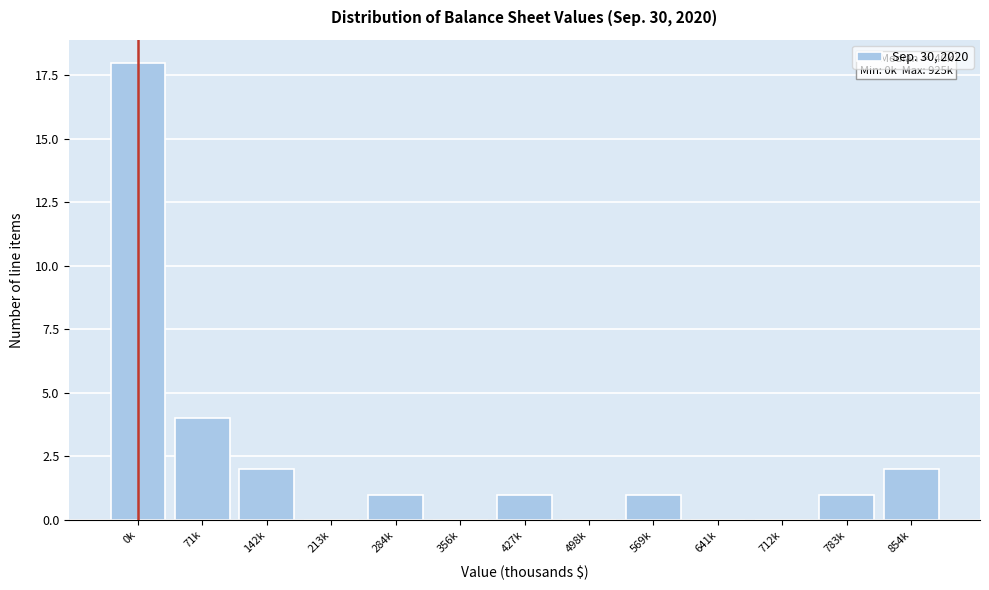

Reading left to right, extract all data points from this chart.

0k=18	71k=4	142k=2	213k=0	284k=1	356k=0	427k=1	498k=0	569k=1	641k=0	712k=0	783k=1	854k=2